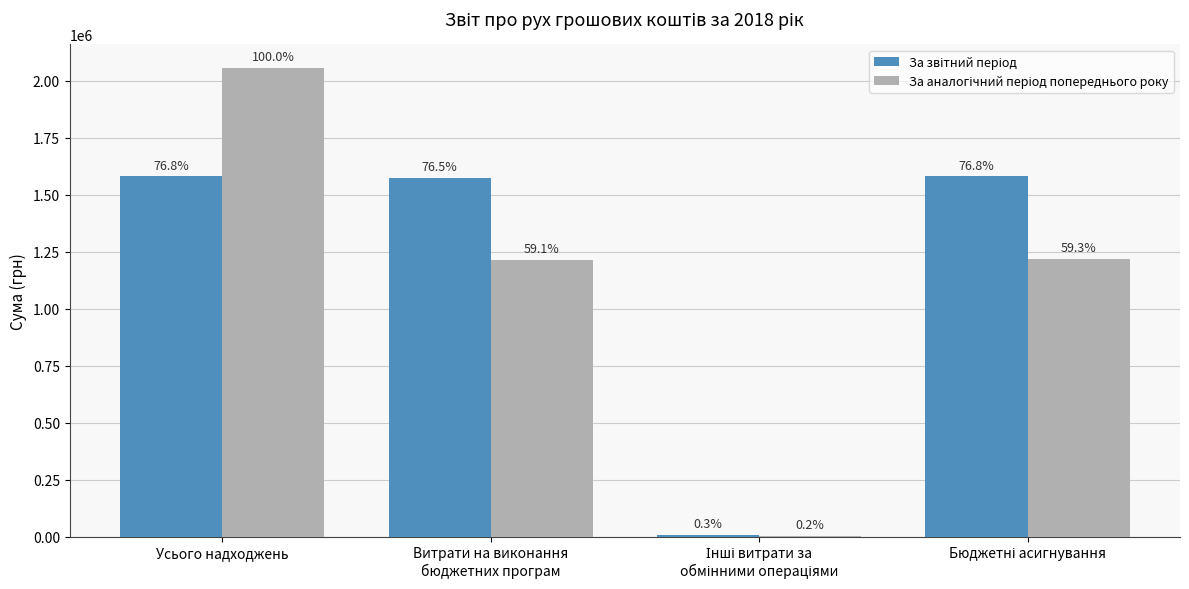

How many groups of bars are there?

4